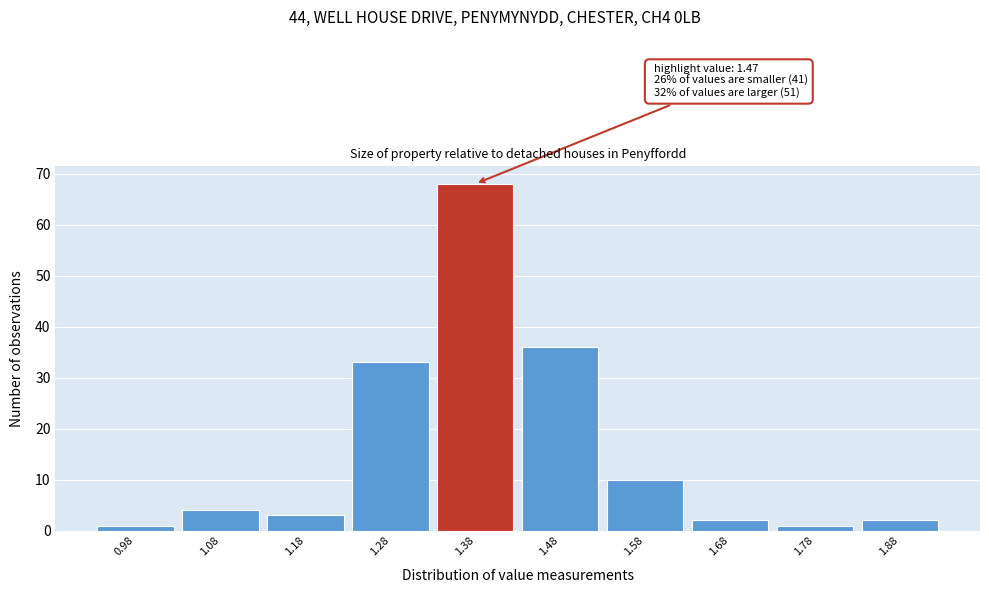

Reading left to right, list all the values displayed in this chart.

1	4	3	33	68	36	10	2	1	2